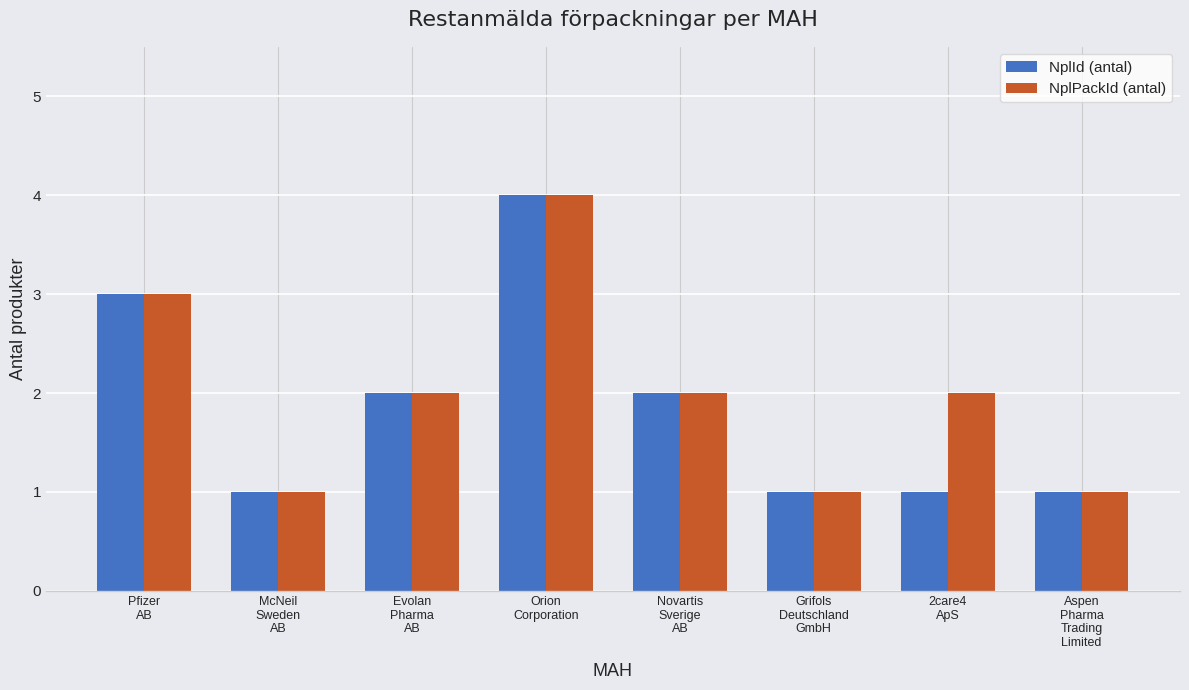

At which category is the sum across all series the highest?

Orion
Corporation